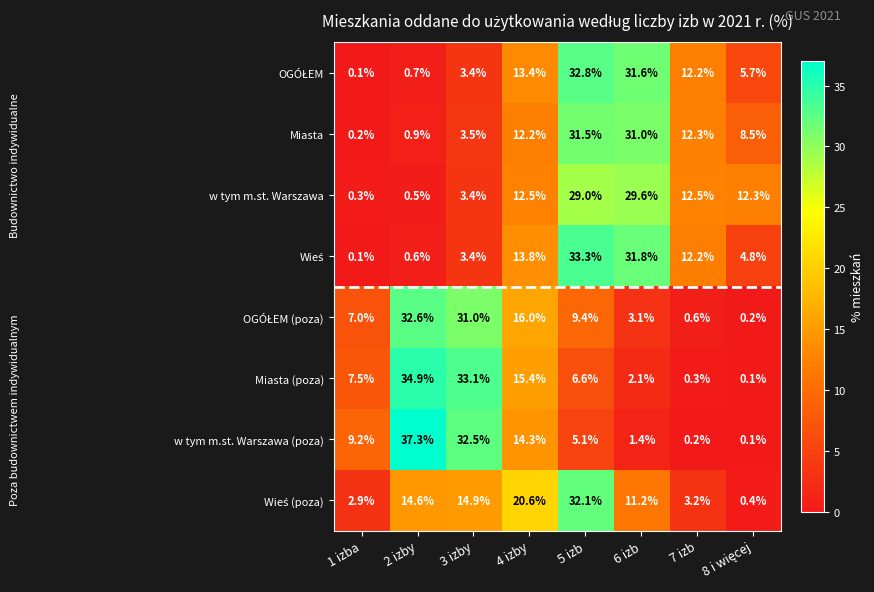

What is the difference between the maximum and second lowest values in the Miasta series?

30.6